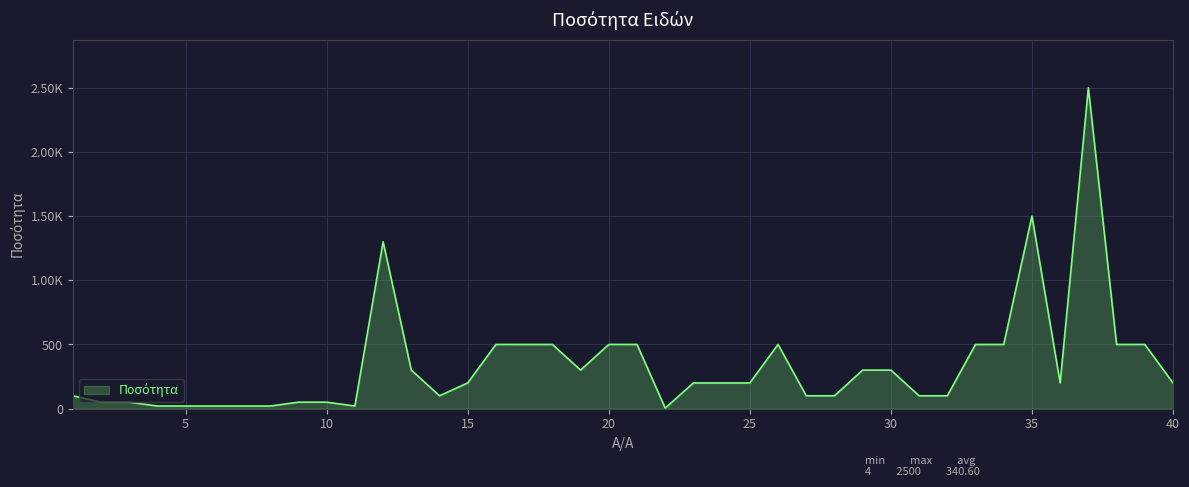

At which category does the chart reach its minimum across all series?

22